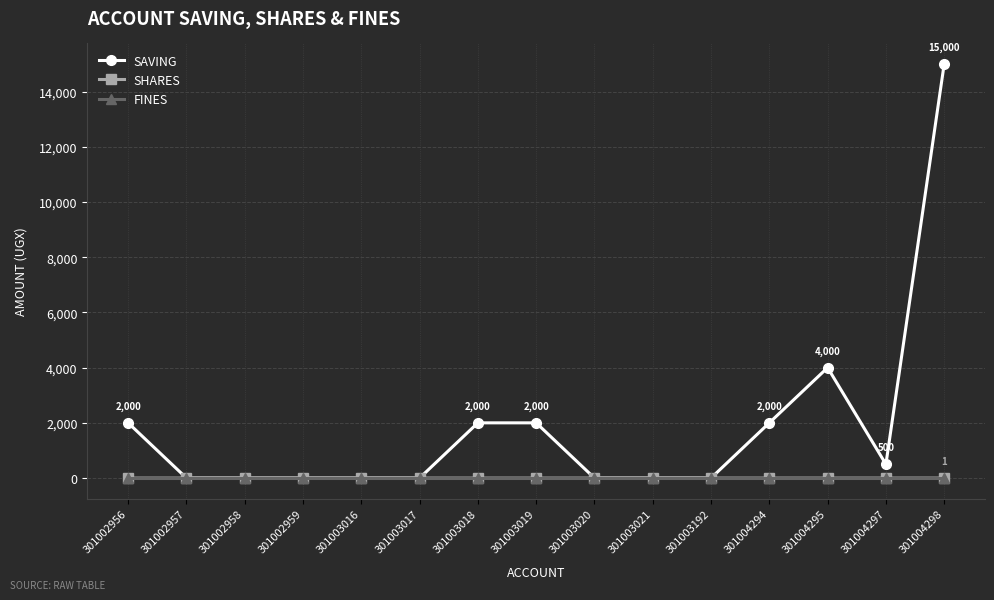

The value of SHARES at 301002959 is 0. True or false?

True